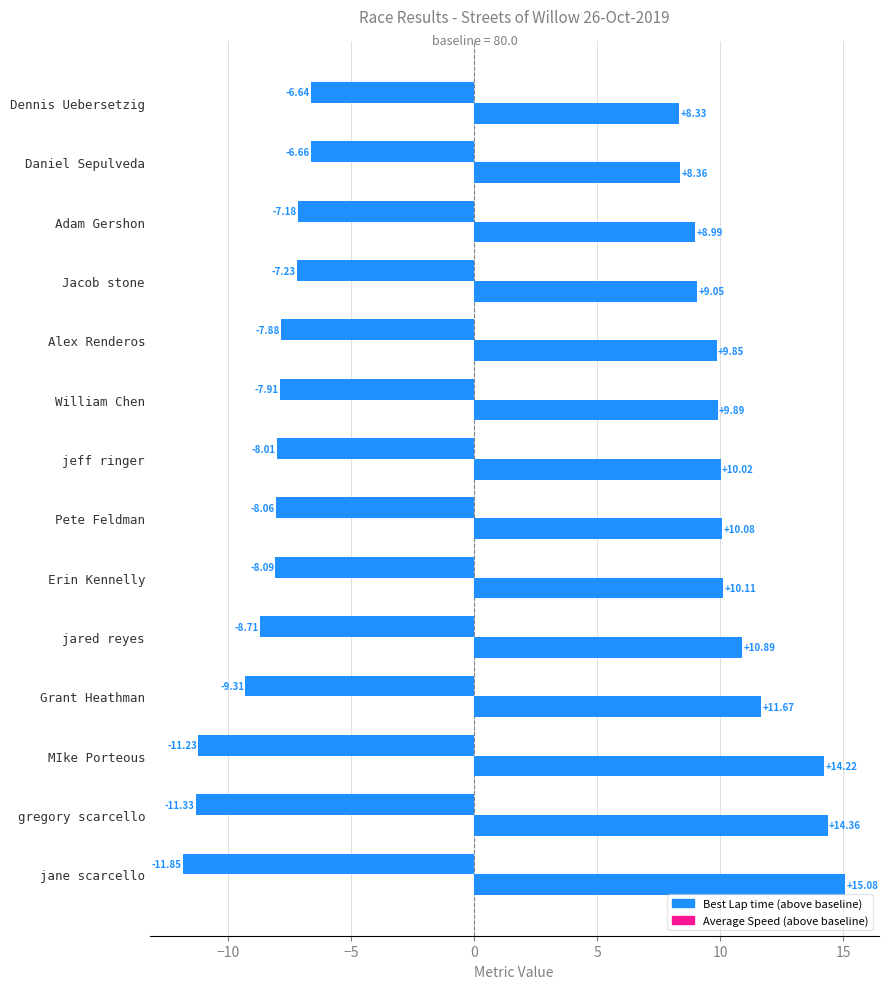

Count the number of categories in the chart.

14